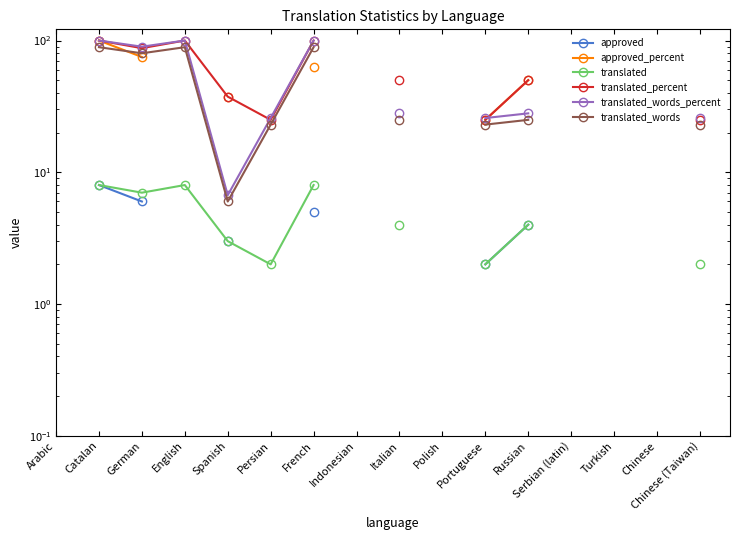

True or false: translated and translated_percent intersect in this chart.

False